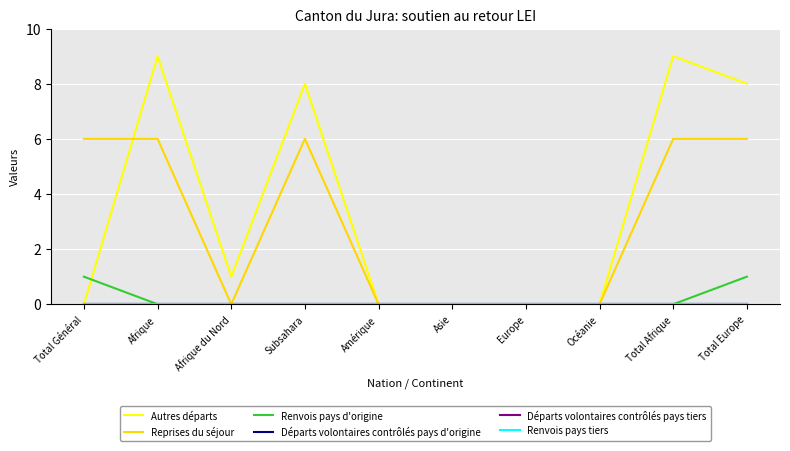

At which category does Autres départs reach its first local valley?

Afrique du Nord